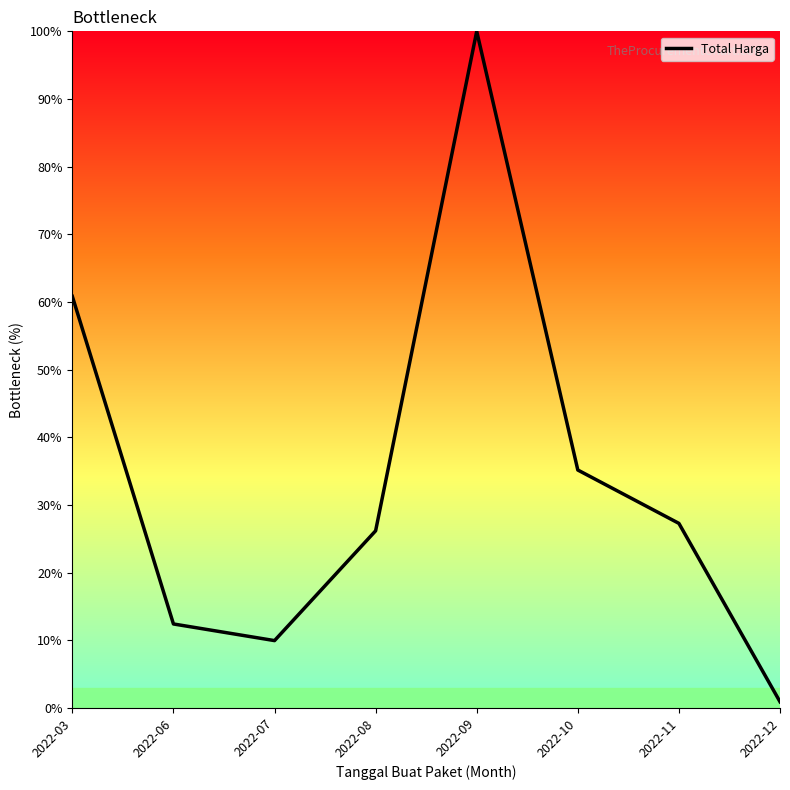

The chart shows a value of 142.2 at 2022-09. True or false?

False